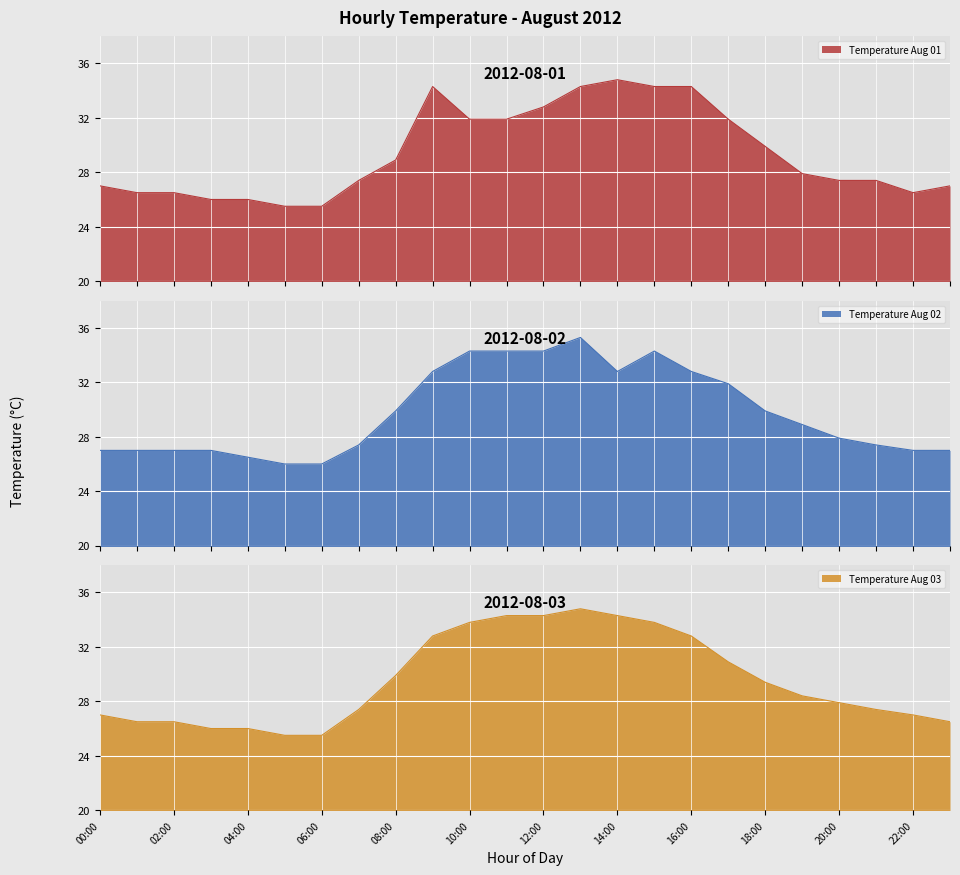

True or false: Temperature Aug 01 and Temperature Aug 03 cross at least once.

True